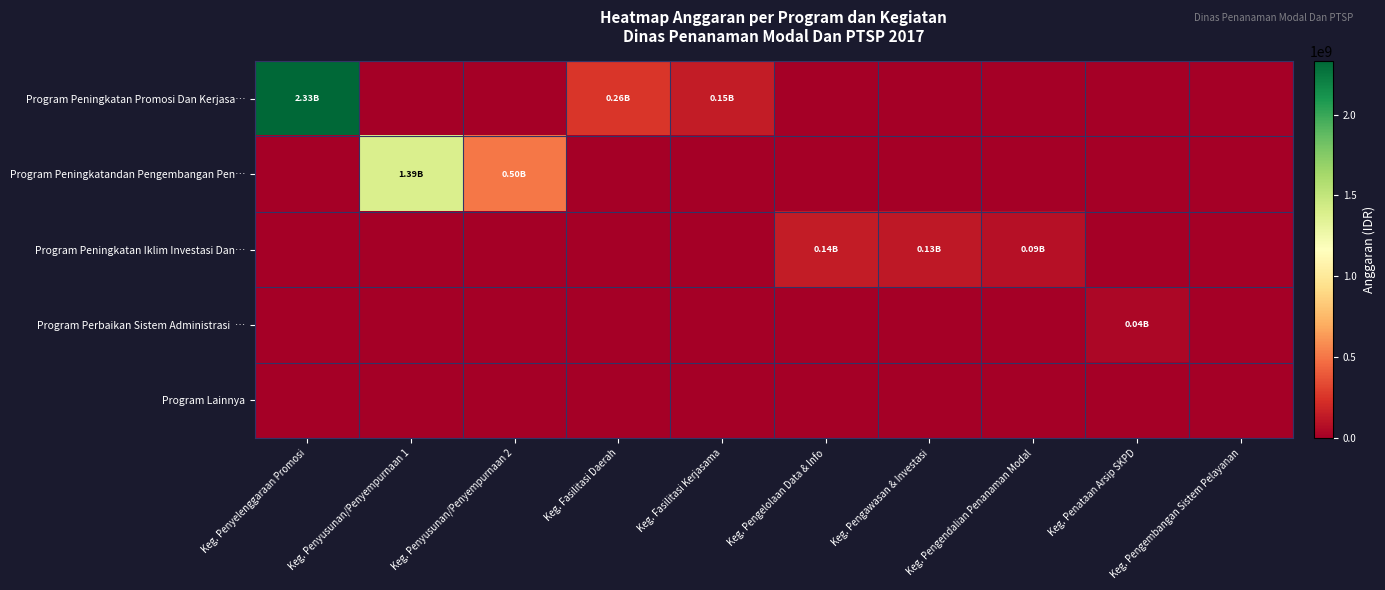

Rank the series at Keg. Pengendalian Penanaman Modal from lowest to highest value.

Program Peningkatan Promosi Dan Kerjasa…, Program Peningkatandan Pengembangan Pen…, Program Perbaikan Sistem Administrasi …, Program Lainnya, Program Peningkatan Iklim Investasi Dan…